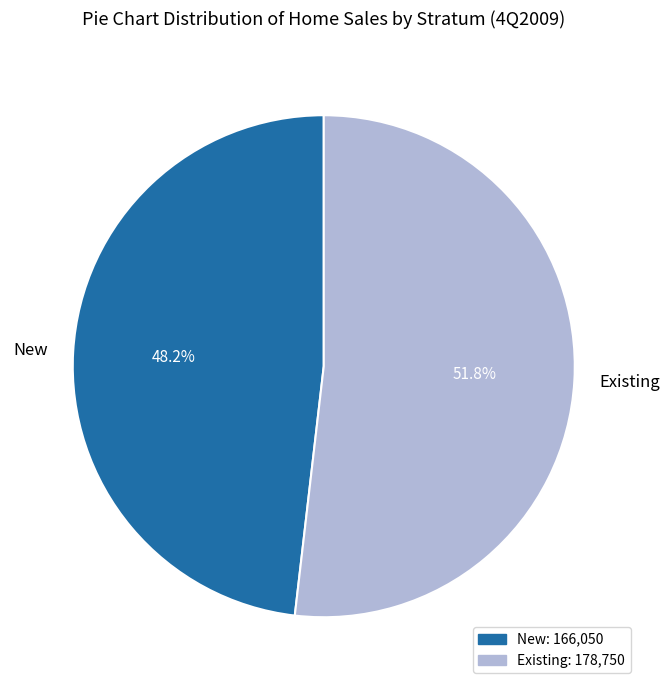

How many slices are in this pie chart?

2